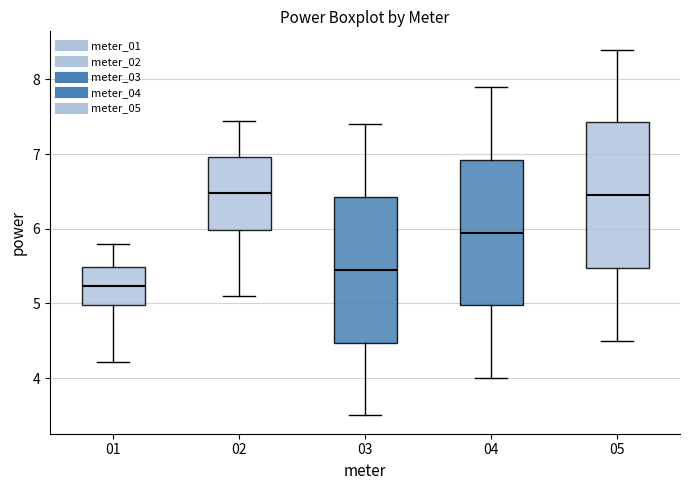

Reading left to right, read every box against the y-axis: the position of its median line, the range the box covers, and the ends of its whiskers. The values are not printed on the chart, so give them approximately, as read against the axis.

01: median 5.2, box 5.0 to 5.5, whiskers 4.2 to 5.8
02: median 6.5, box 6.0 to 7.0, whiskers 5.1 to 7.5
03: median 5.5, box 4.5 to 6.4, whiskers 3.5 to 7.4
04: median 6.0, box 5.0 to 6.9, whiskers 4.0 to 7.9
05: median 6.5, box 5.5 to 7.4, whiskers 4.5 to 8.4